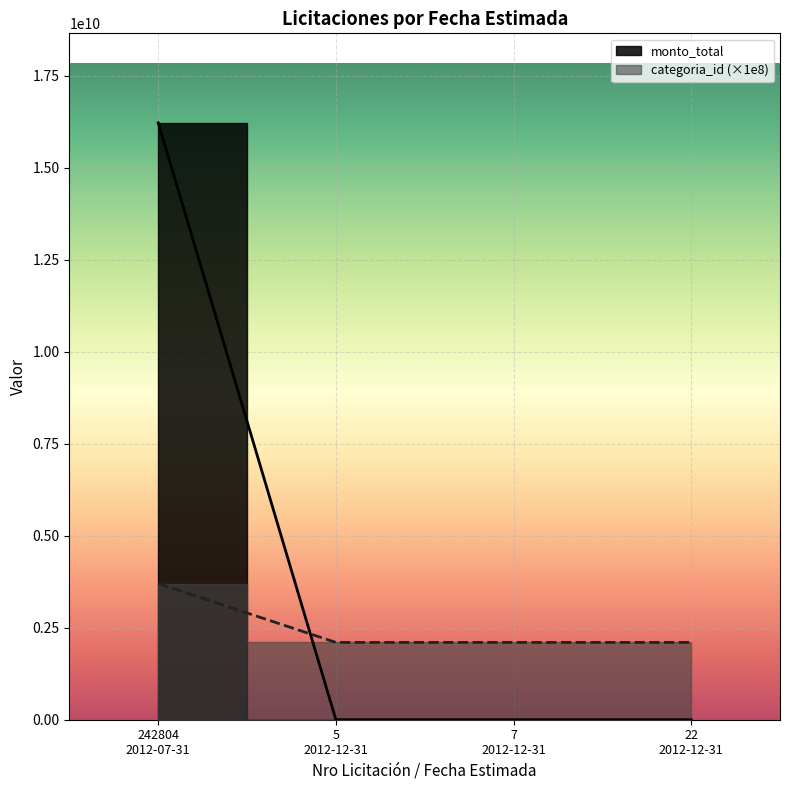

What is the value of the categoria_id point at the 3rd from the left?

2100000000